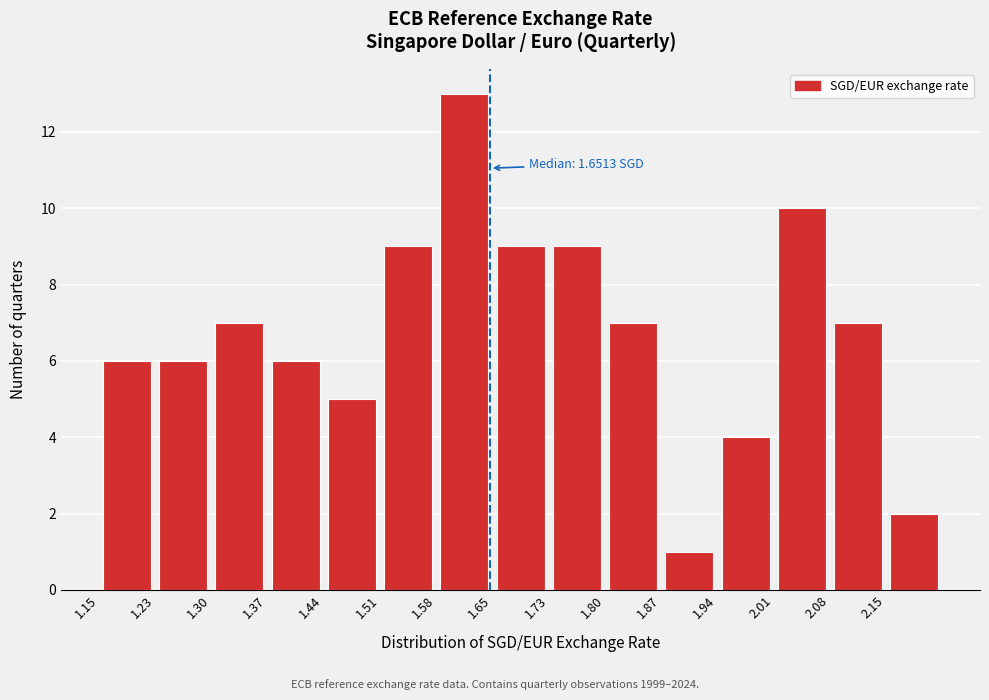

Over which range of the x-axis is the bar tallest?

1.58 to 1.65